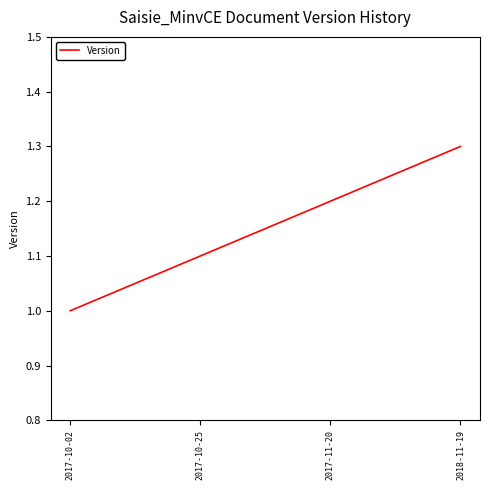

True or false: the data has more than 2 interior local peaks.

False